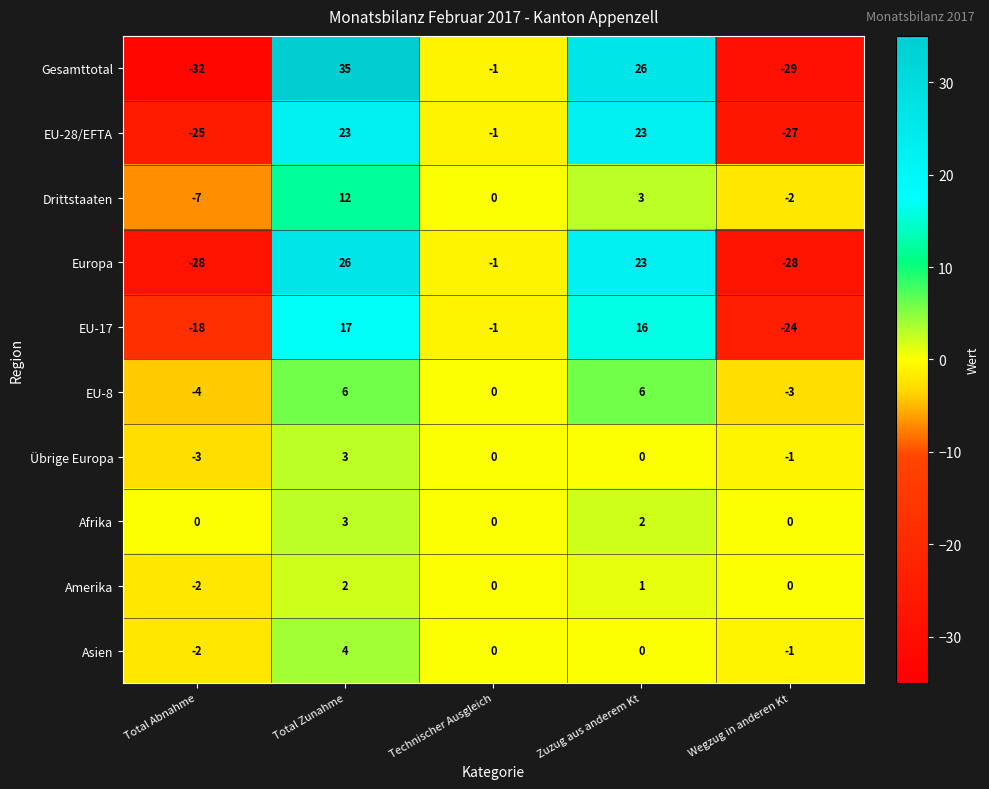

What is the minimum value shown in the chart?

-32